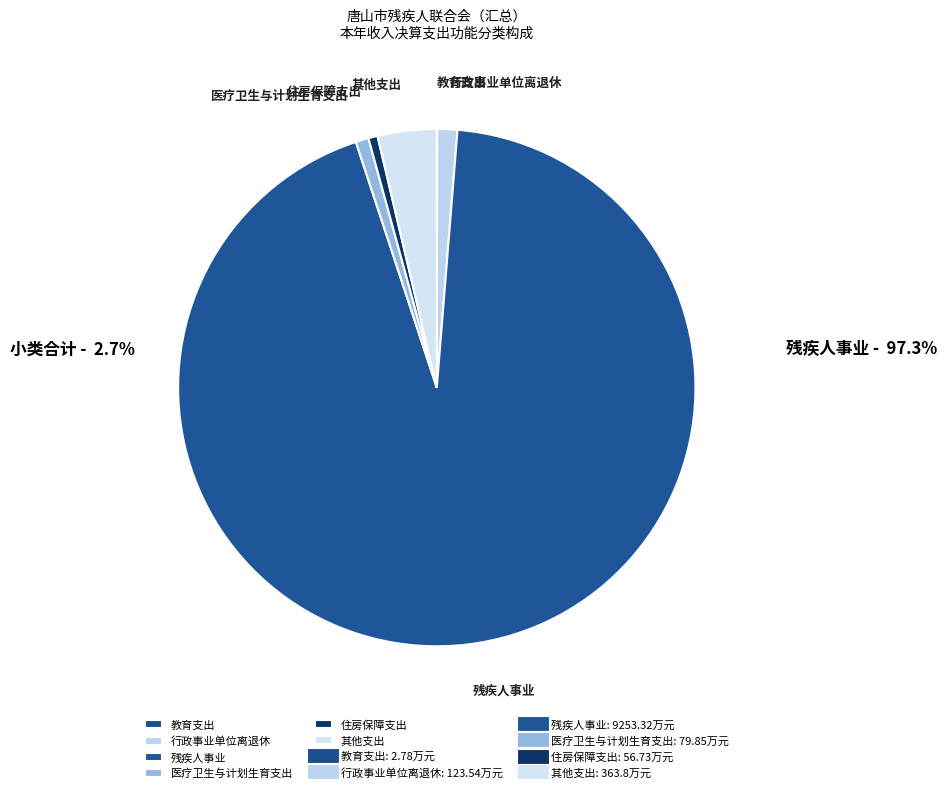

Which category has the biggest portion of the pie?

残疾人事业